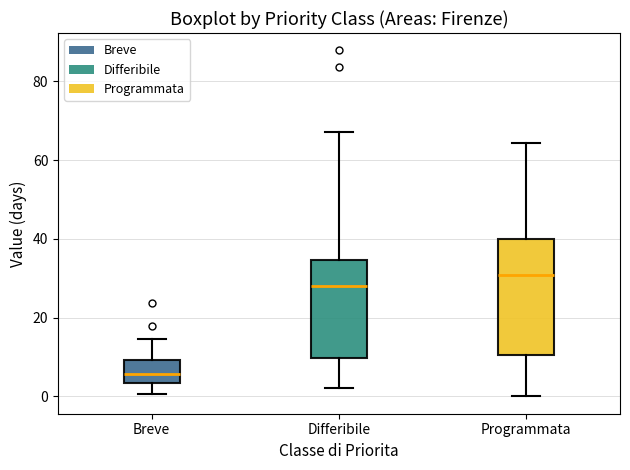

Where does the upper whisker of the box for Differibile end on the y-axis? The values are not printed on the chart, so give them approximately, as read against the axis.

68